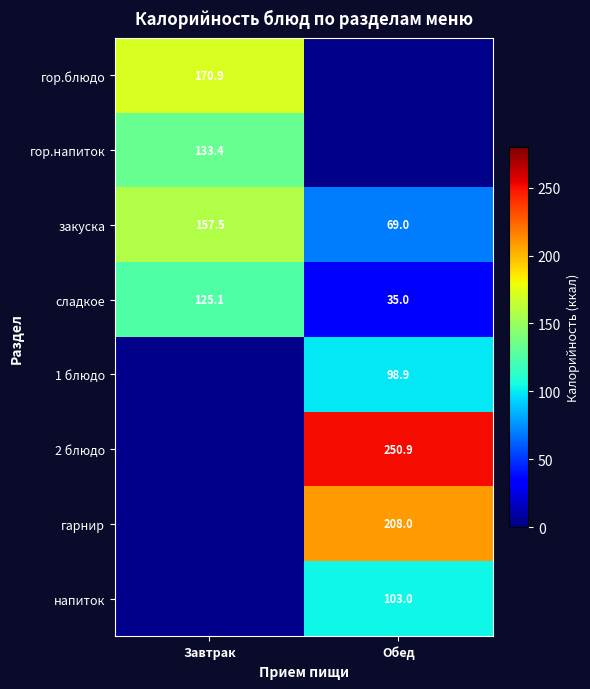

Between Завтрак and Обед, which is larger?

Завтрак